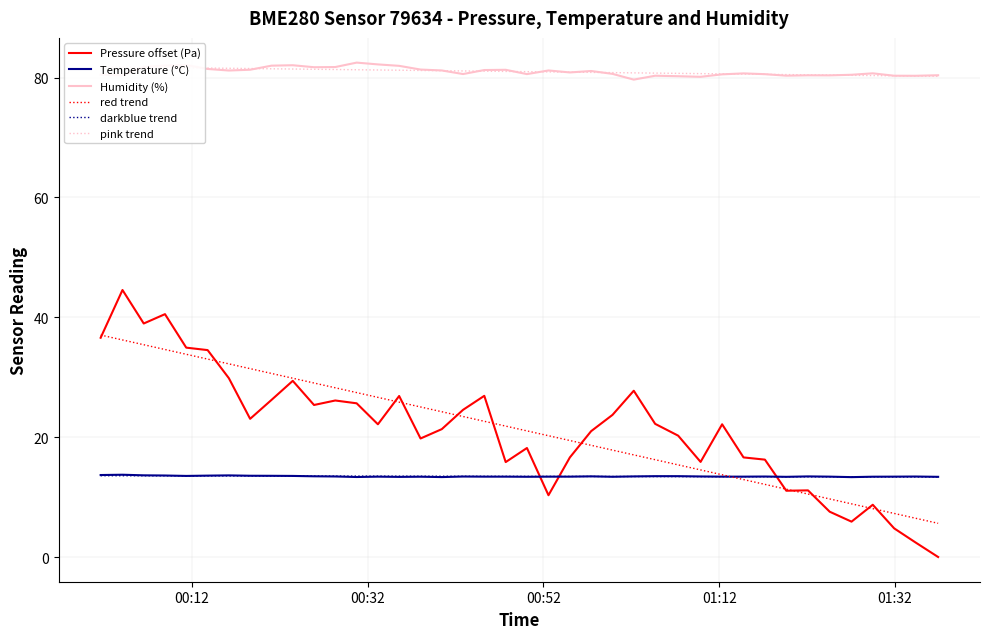

True or false: pink trend and red trend intersect in this chart.

False